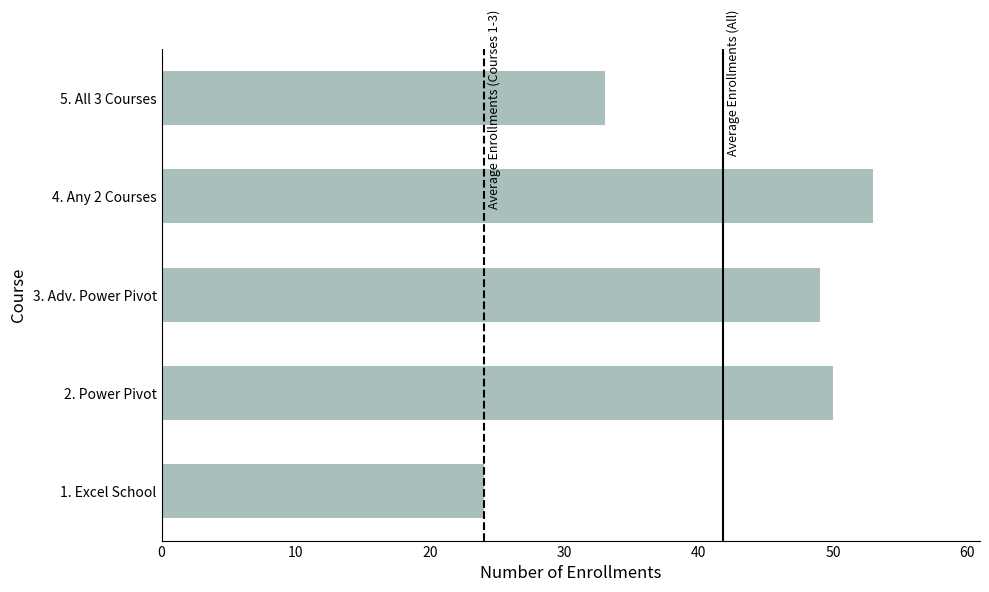

True or false: the data shows 71 at 4. Any 2 Courses.

False